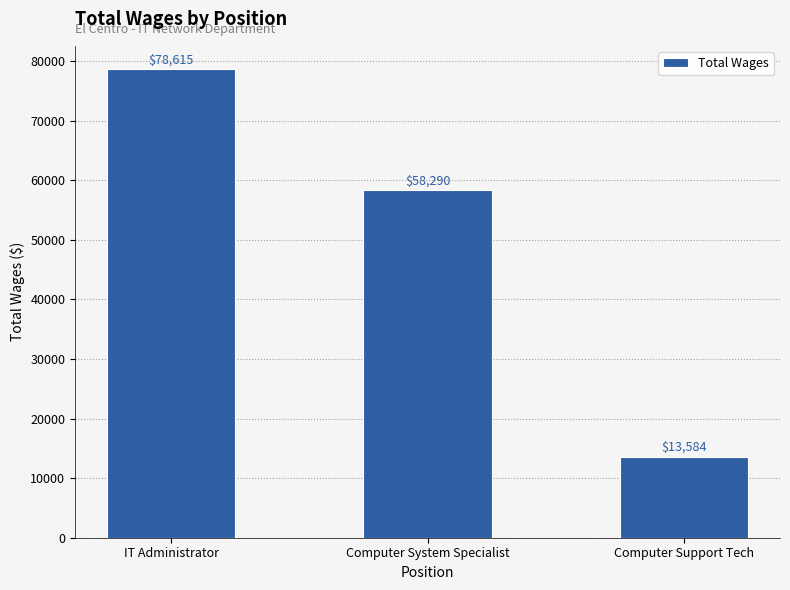

Rank the categories by value from highest to lowest.

IT Administrator, Computer System Specialist, Computer Support Tech